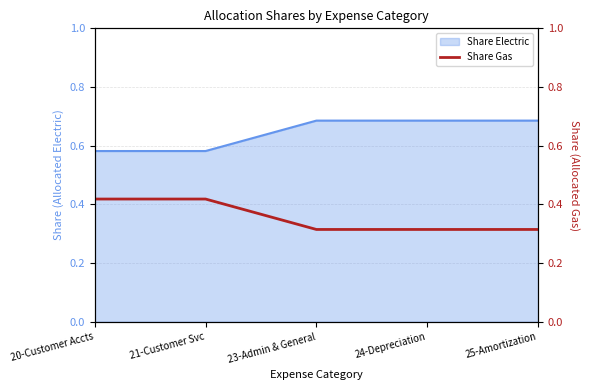

Is it true that Share Electric equals 0.4 at 21-Customer Svc?

False